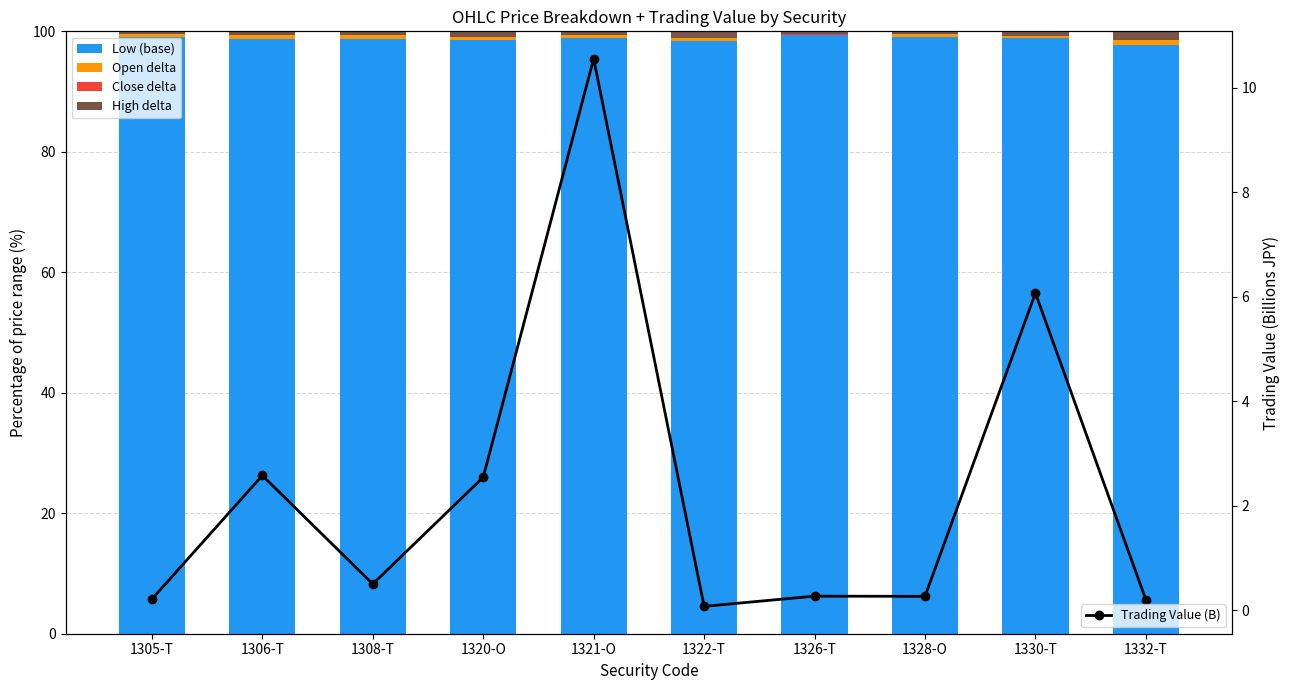

Are the bars horizontal?

No